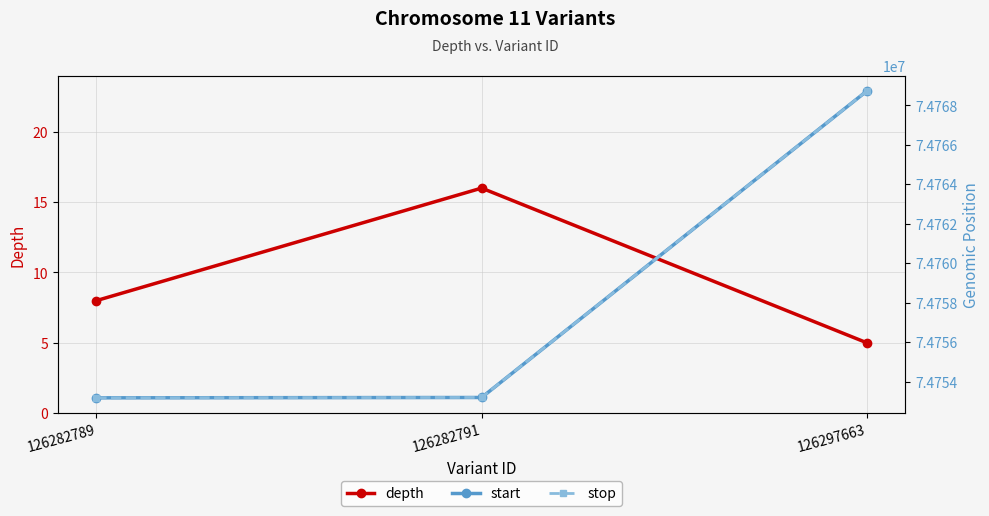

At which label does depth reach its minimum?

126297663